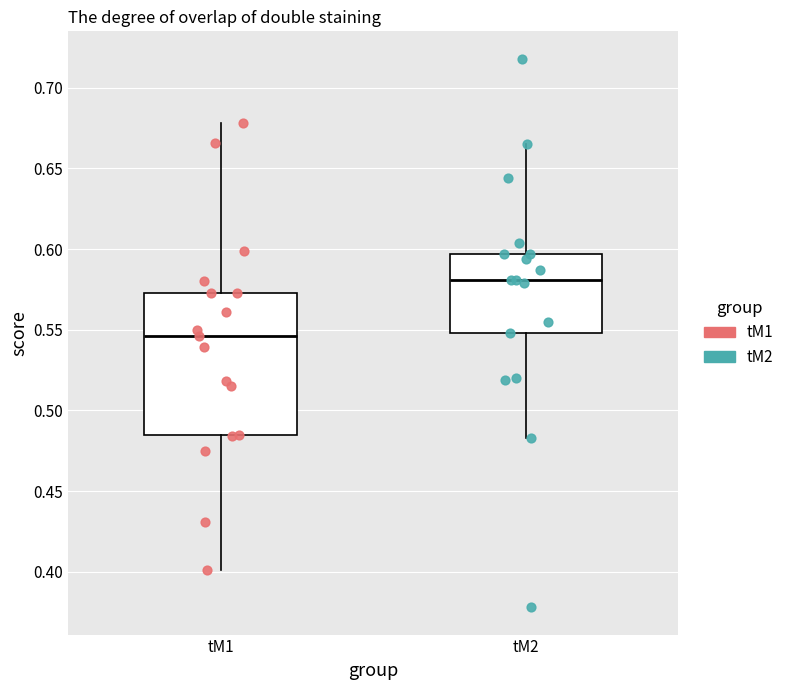

Where does the upper whisker of the box for tM1 end on the y-axis? The values are not printed on the chart, so give them approximately, as read against the axis.

0.680